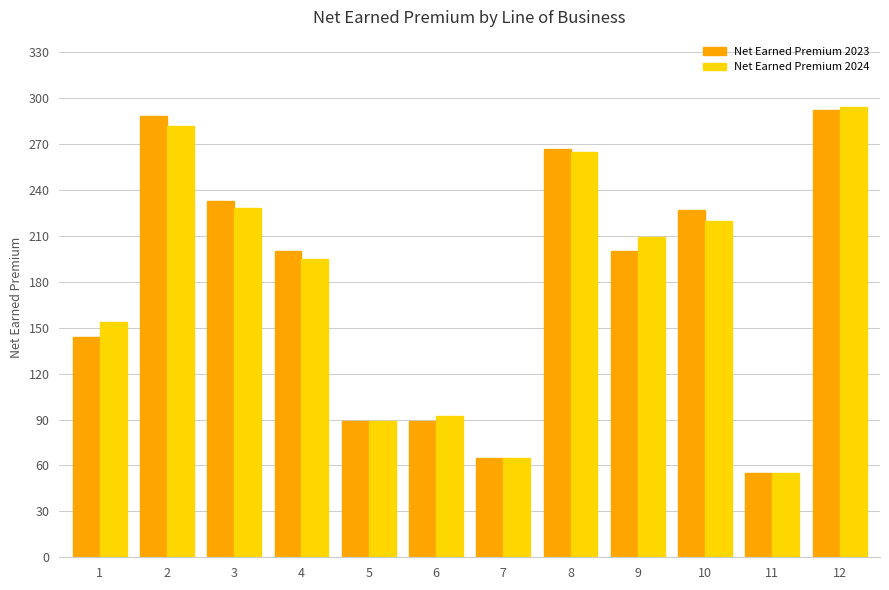

At which label does Net Earned Premium 2023 reach its peak?

12